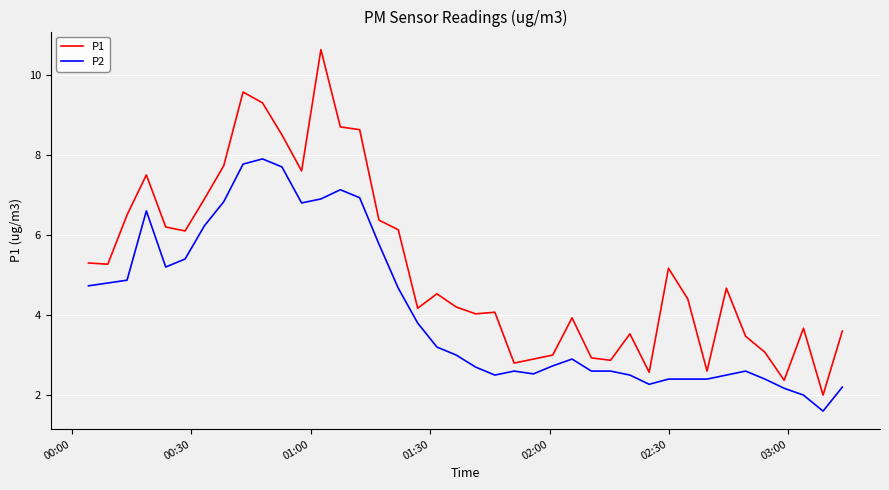

Reading left to right, transcribe all the data shown in this chart.

P1: 5.3	5.3	6.5	7.5	6.2	6.1	6.9	7.7	9.6	9.3	8.5	7.6	10.6	8.7	8.6	6.4	6.1	4.2	4.5	4.2	4.0	4.1	2.8	2.9	3.0	3.9	2.9	2.9	3.5	2.6	5.2	4.4	2.6	4.7	3.5	3.1	2.4	3.7	2.0	3.6
P2: 4.7	4.8	4.9	6.6	5.2	5.4	6.2	6.8	7.8	7.9	7.7	6.8	6.9	7.1	6.9	5.8	4.7	3.8	3.2	3.0	2.7	2.5	2.6	2.5	2.7	2.9	2.6	2.6	2.5	2.3	2.4	2.4	2.4	2.5	2.6	2.4	2.2	2.0	1.6	2.2